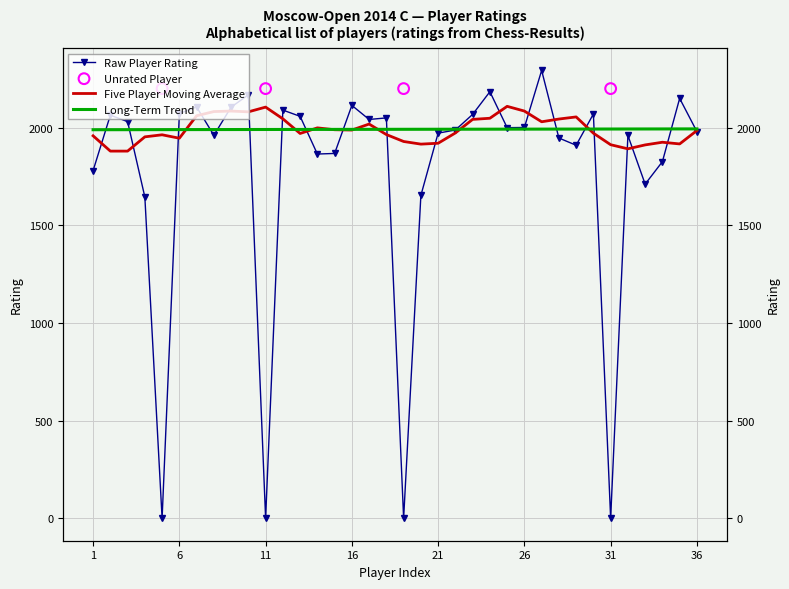

What is the change in value from 10 to 35?

-18